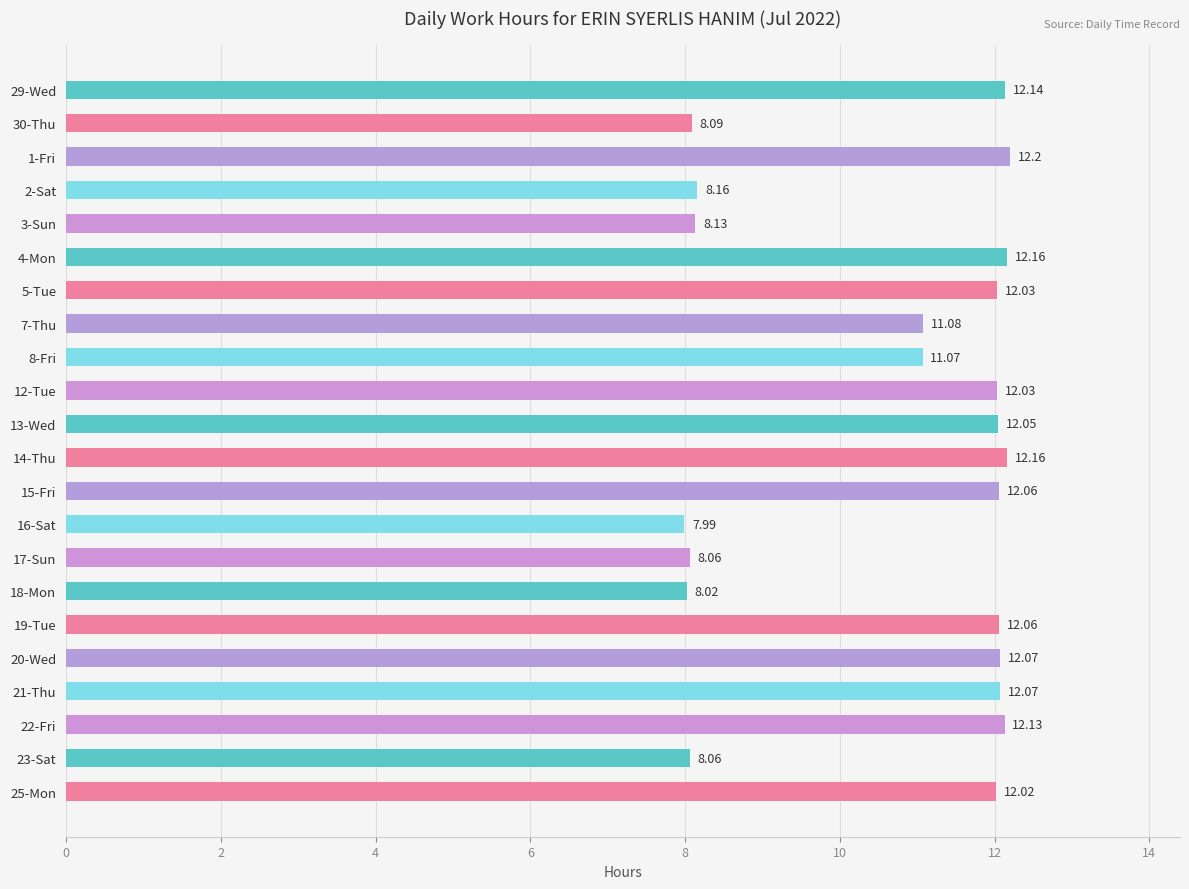

What is the difference between the second highest and minimum values?

4.2